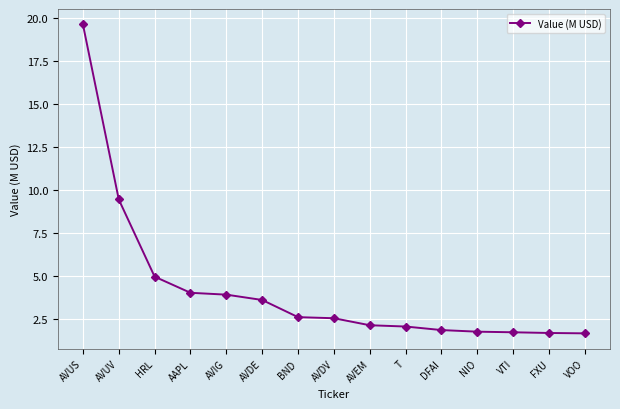

What is the label of the 1st point from the left?

AVUS